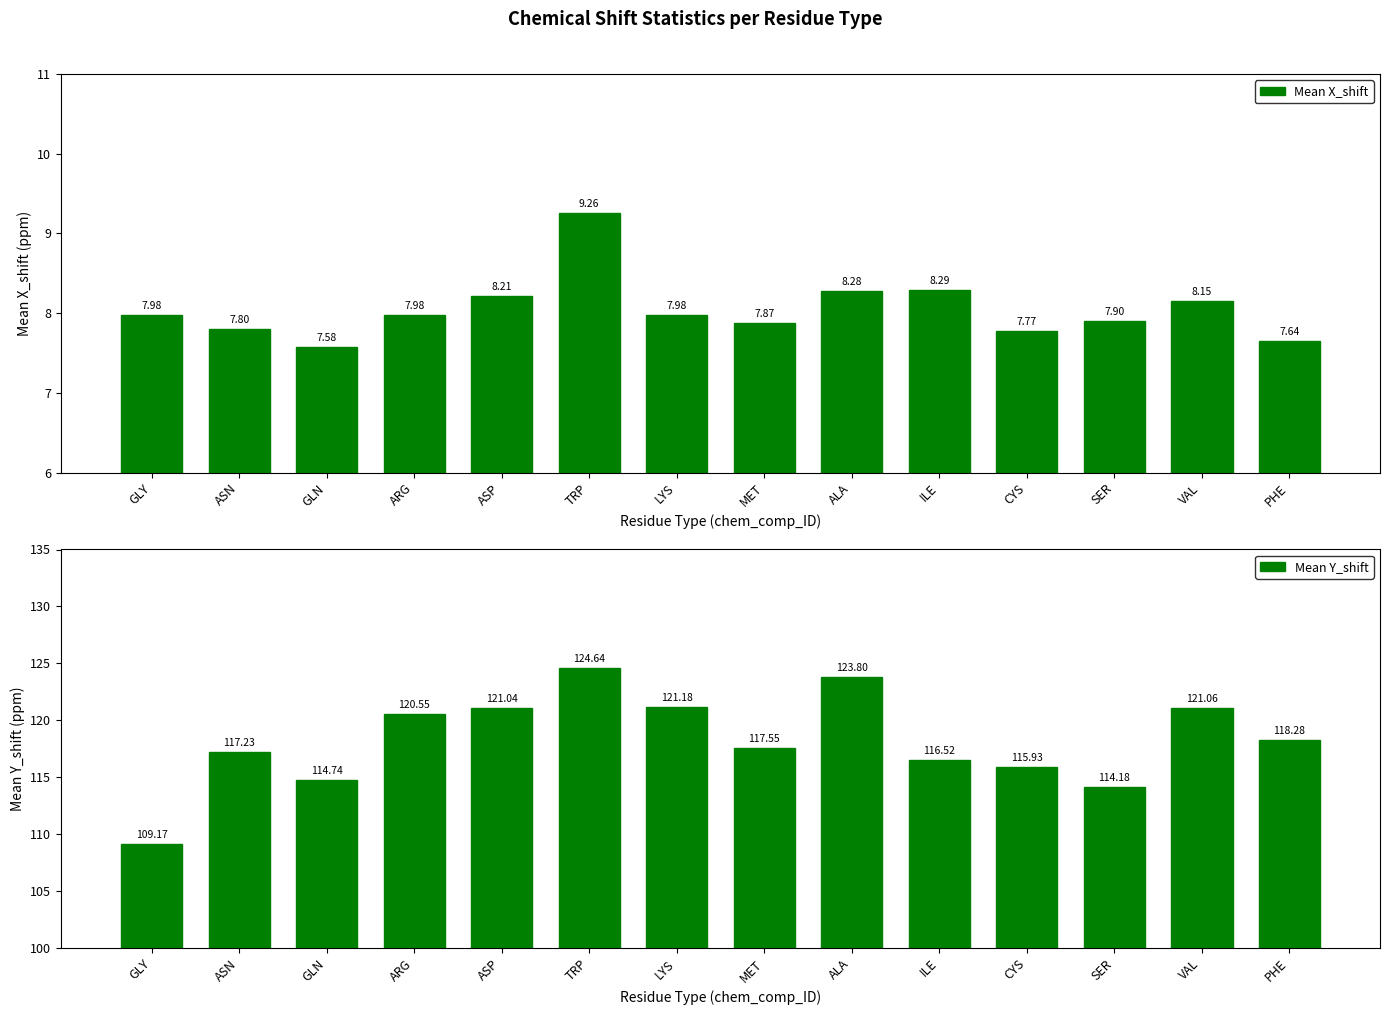

Which series has the widest spread of values?

Mean Y_shift